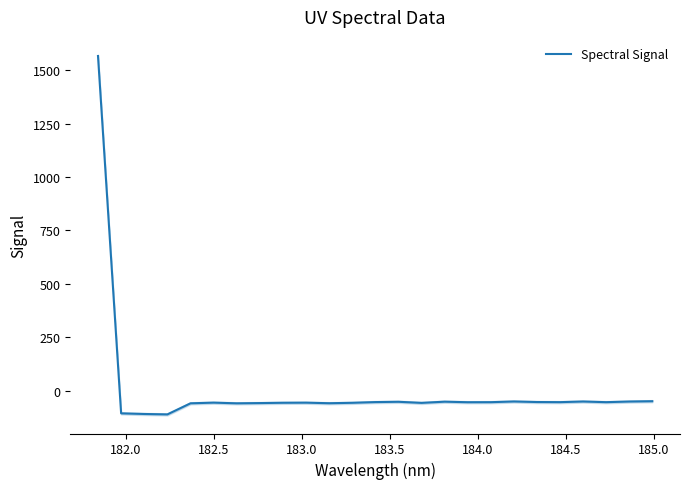

What is the maximum value shown in the chart?

1565.9